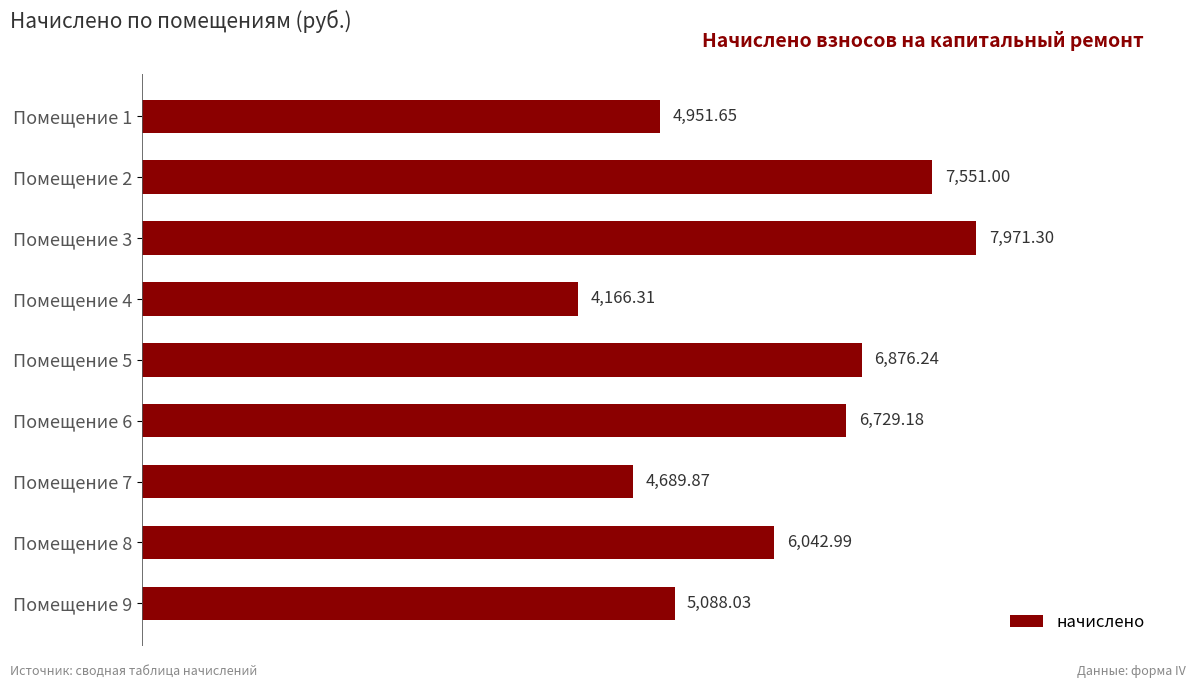

What is the ratio of the value at Помещение 5 to the value at Помещение 8?

1.1